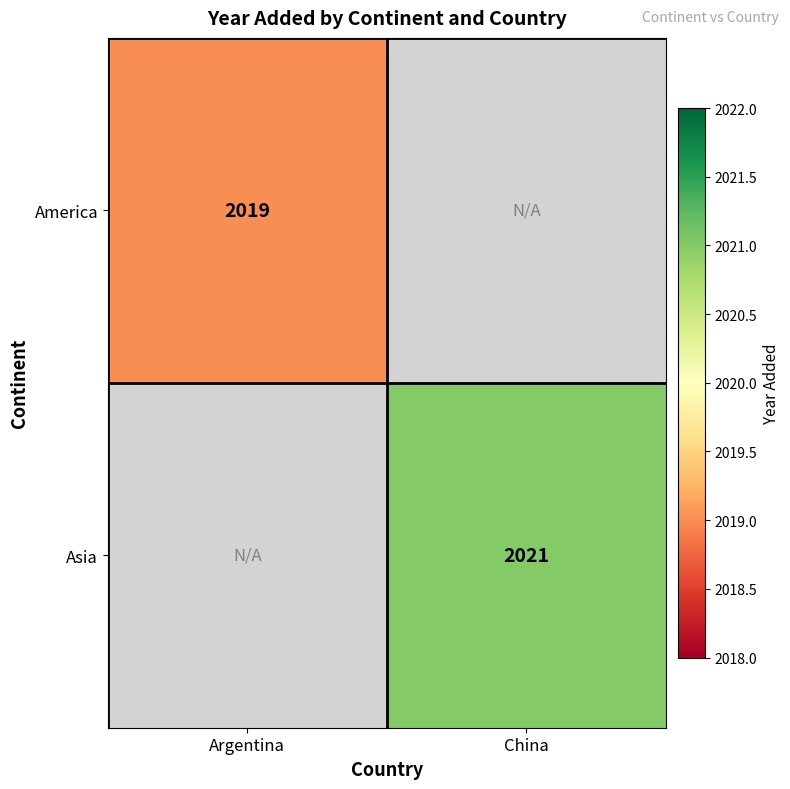

Is it true that America equals 565 at Argentina?

False